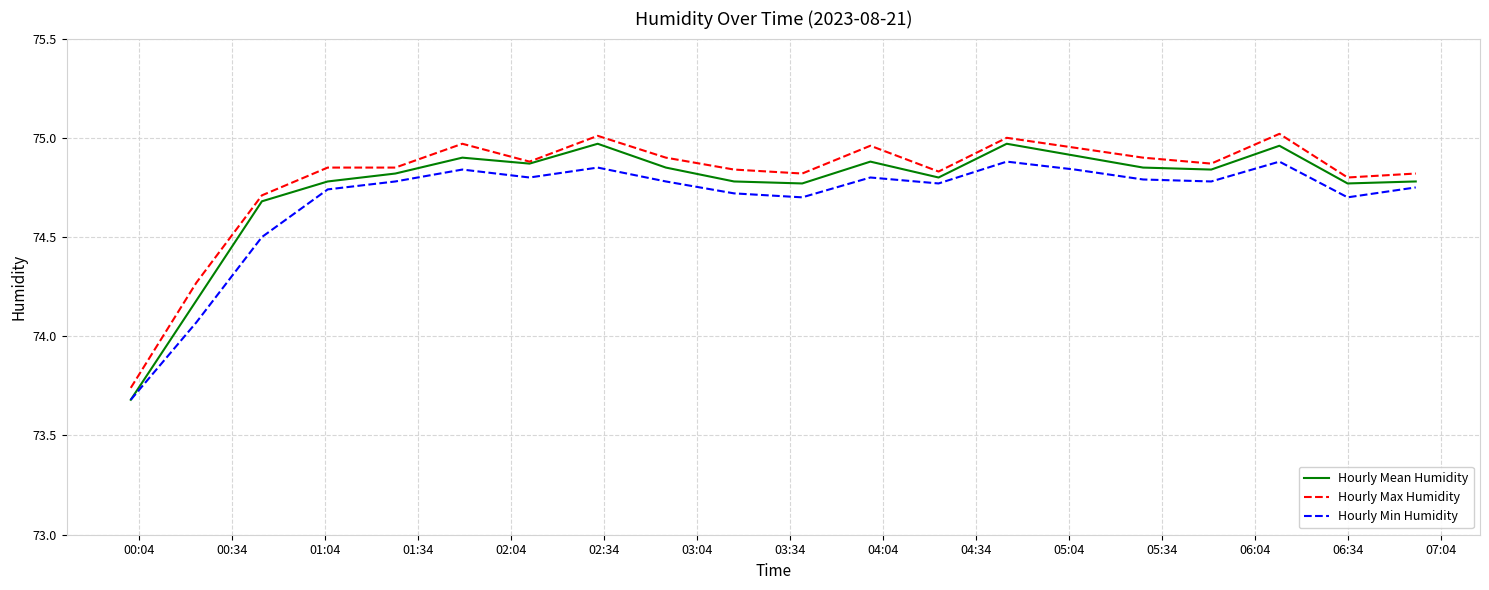

True or false: Hourly Min Humidity and Hourly Max Humidity intersect in this chart.

False